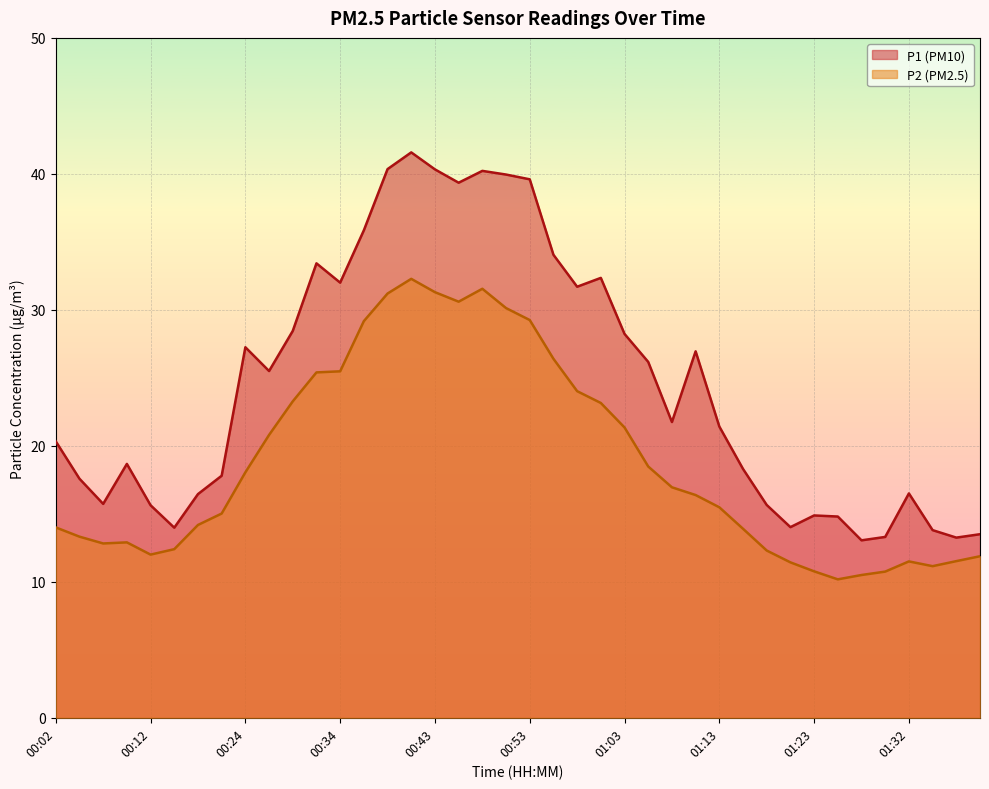

True or false: P1 line and P2 line cross at least once.

False